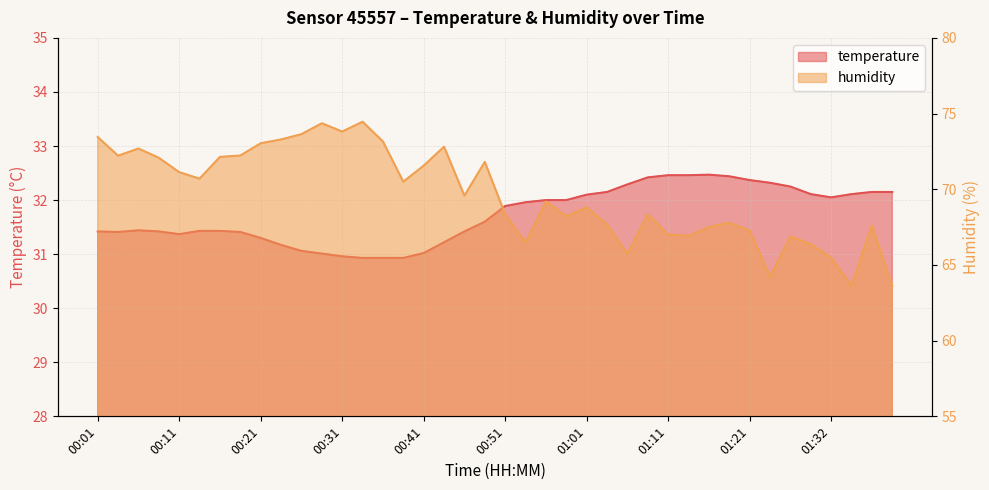

What is the total value across all series at 01:06?

98.0